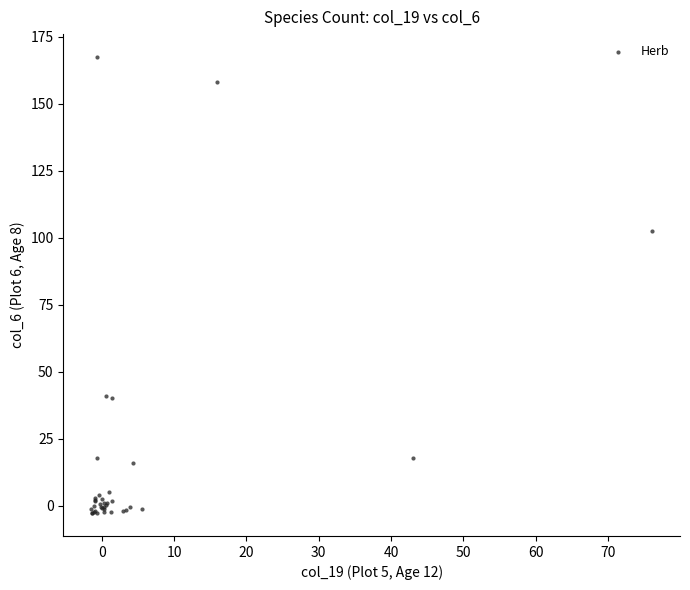

What Y value in the scatter plot is closest to 82?

102.5